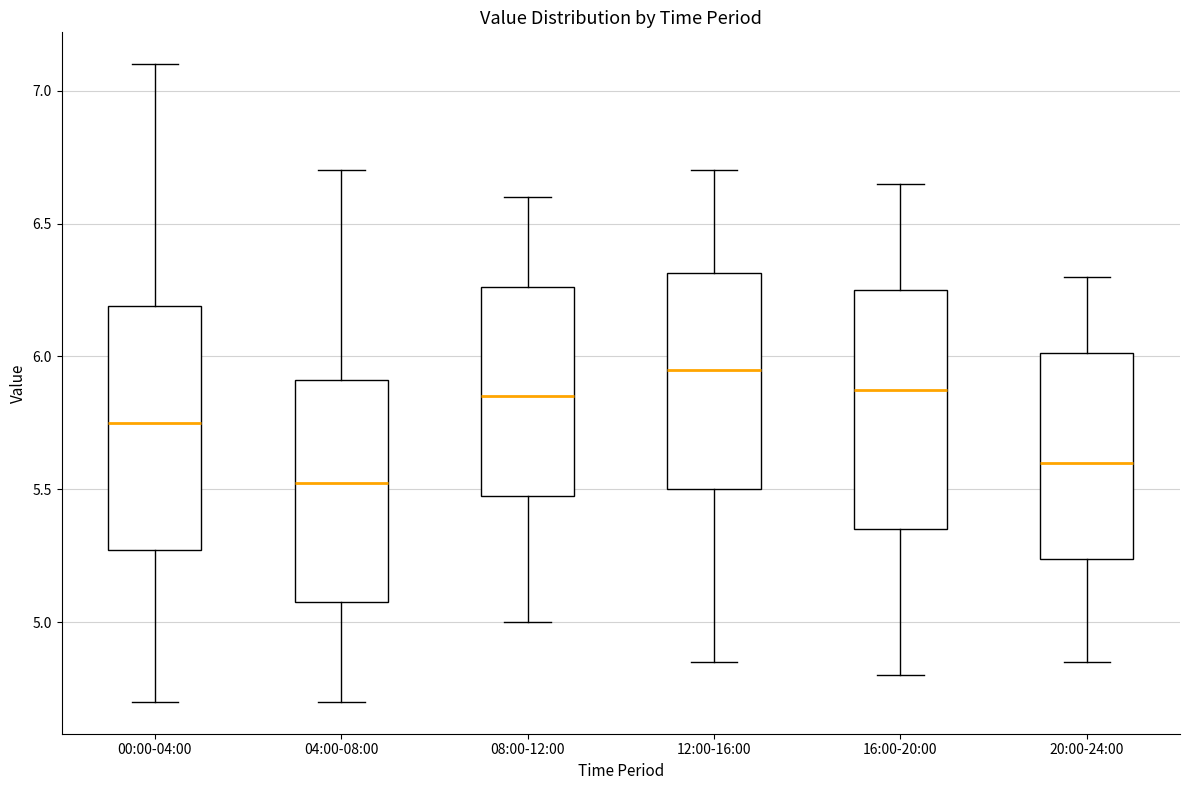

Reading left to right, read every box against the y-axis: the position of its median line, the range the box covers, and the ends of its whiskers. The values are not printed on the chart, so give them approximately, as read against the axis.

00:00-04:00: median 5.75, box 5.25 to 6.20, whiskers 4.70 to 7.10
04:00-08:00: median 5.55, box 5.10 to 5.90, whiskers 4.70 to 6.70
08:00-12:00: median 5.85, box 5.50 to 6.25, whiskers 5.00 to 6.60
12:00-16:00: median 5.95, box 5.50 to 6.30, whiskers 4.85 to 6.70
16:00-20:00: median 5.90, box 5.35 to 6.25, whiskers 4.80 to 6.65
20:00-24:00: median 5.60, box 5.25 to 6.00, whiskers 4.85 to 6.30